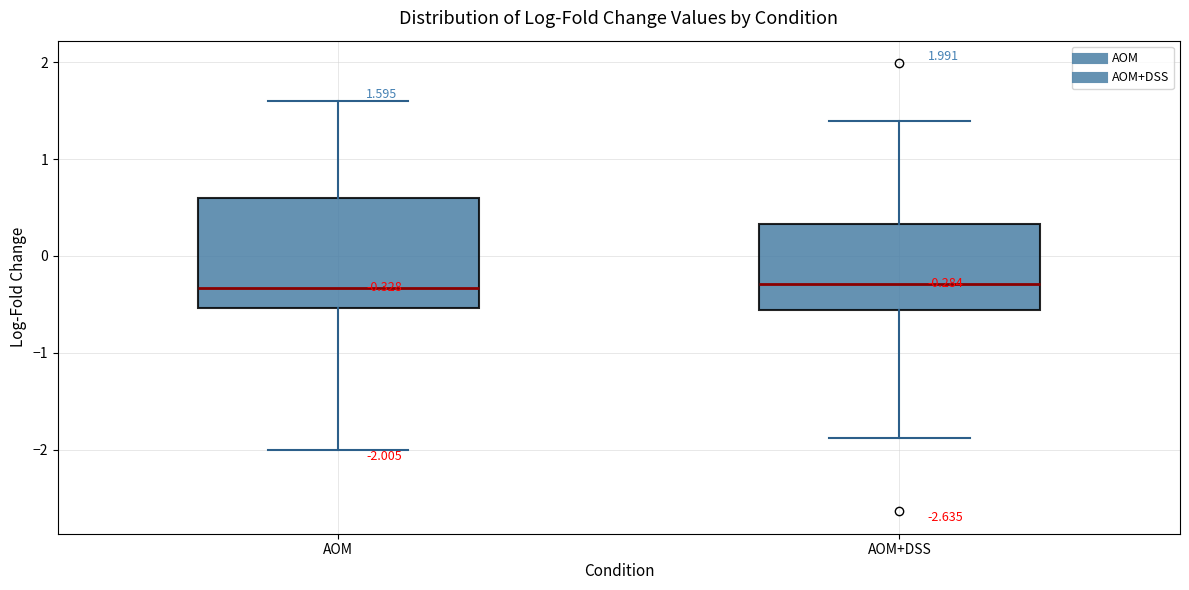

Comparing the boxes themselves (not the whiskers), which one is the tallest?

AOM